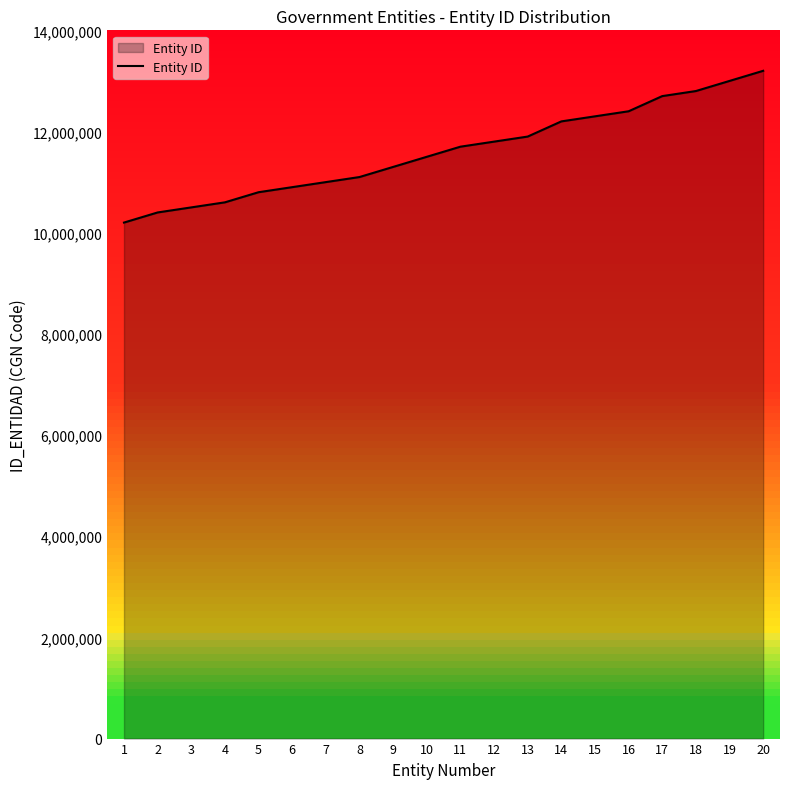

Reading left to right, list all the values displayed in this chart.

1=10200000	2=10400000	3=10500000	4=10600000	5=10800000	6=10900000	7=11000000	8=11100000	9=11300000	10=11500000	11=11700000	12=11800000	13=11900000	14=12200000	15=12300000	16=12400000	17=12700000	18=12800000	19=13000000	20=13200000